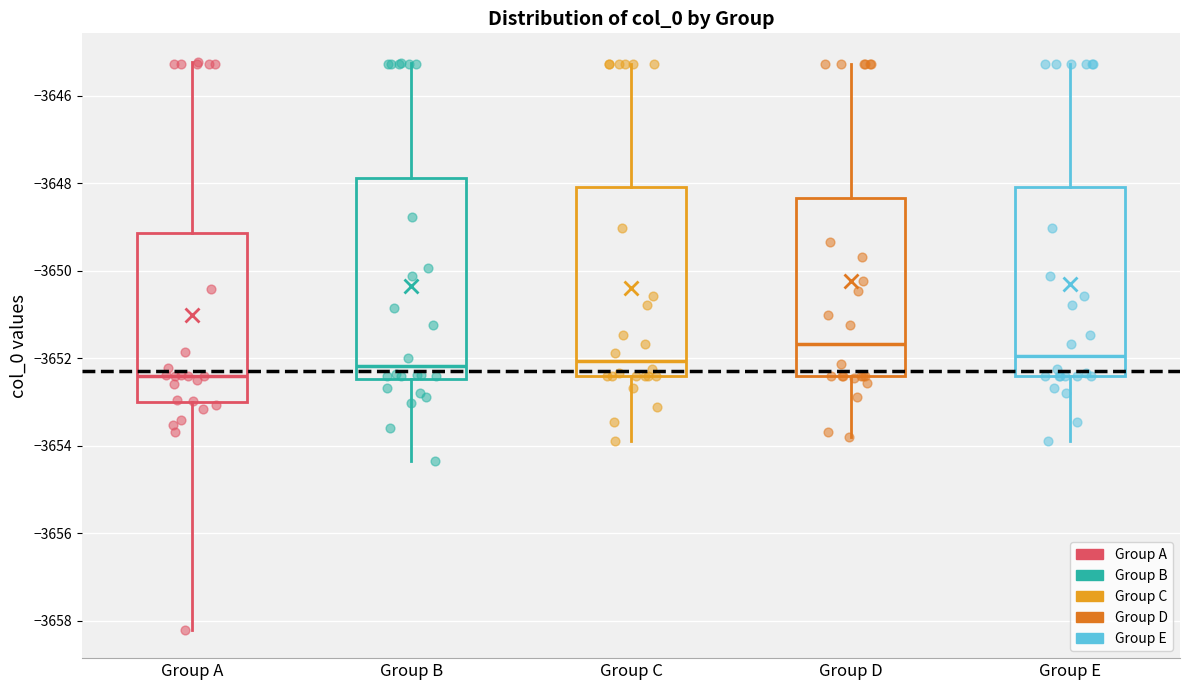

Which box's median line is the lowest?

Group A